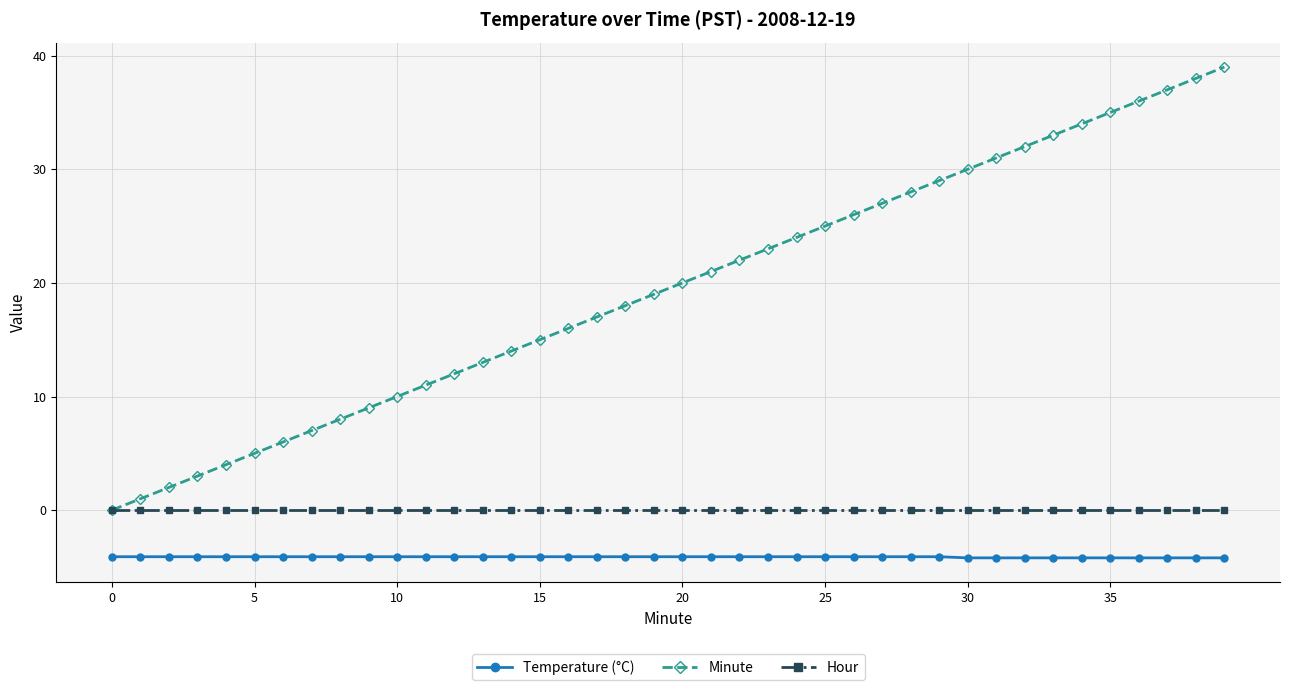

List the series in order of their overall mean, highest first.

Minute, Hour, Temperature (°C)